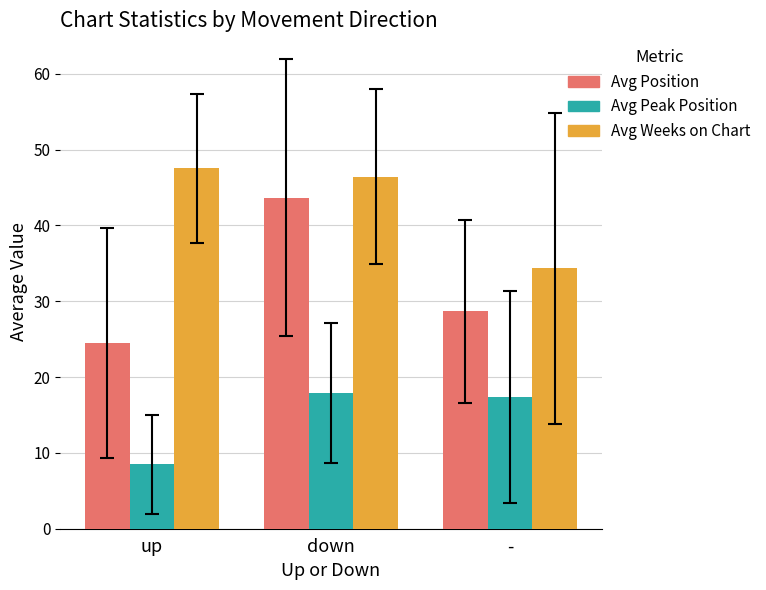

What is the total value across all series at down?

108.0